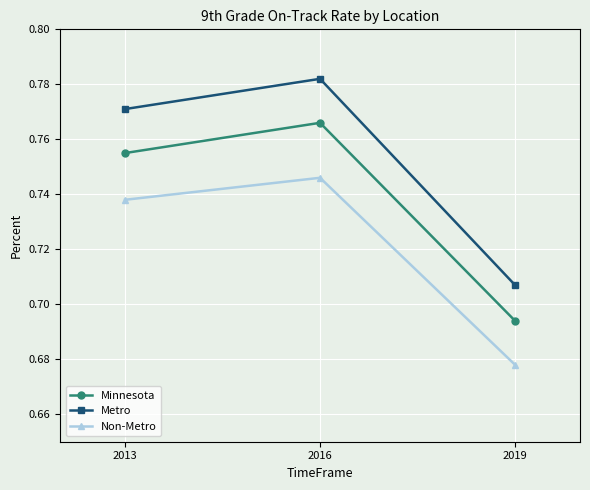

At how many categories does at least one series exceed 0?

3